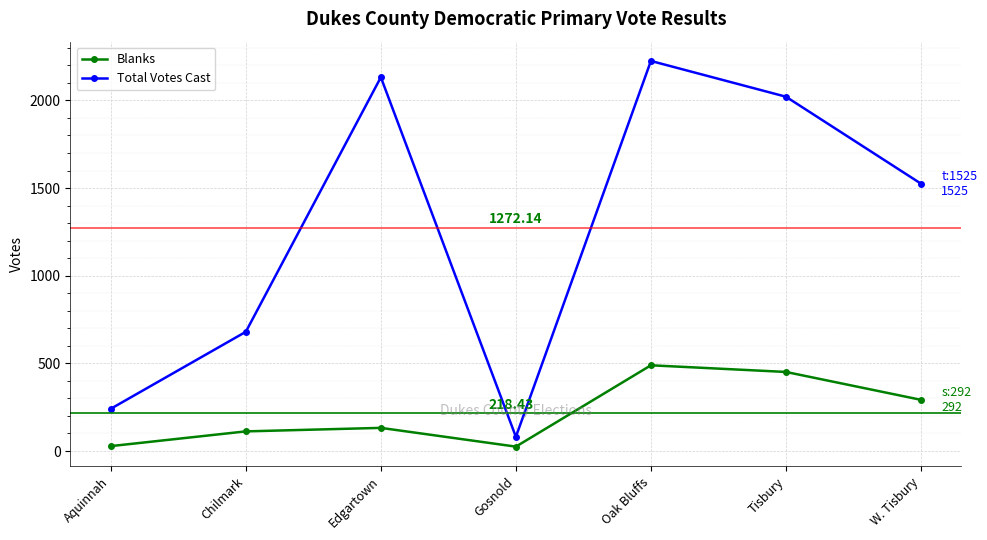

List the series in order of their peak value, highest first.

Total Votes Cast, Blanks